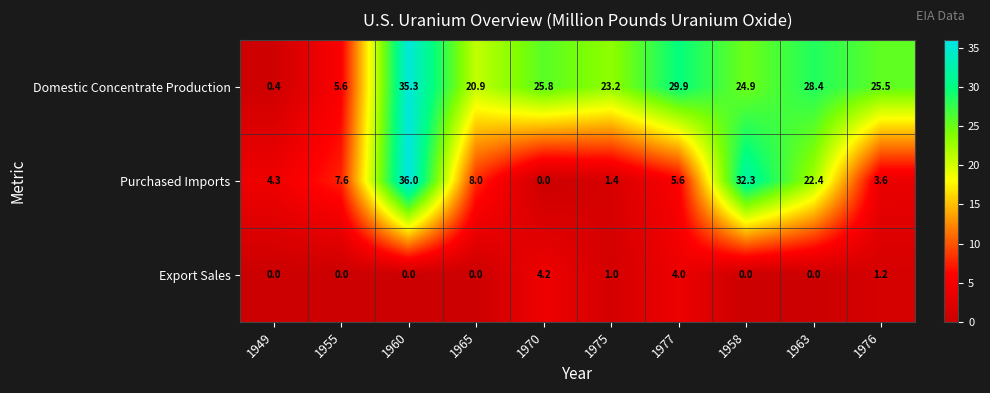

At how many categories does at least one series exceed 11?

8